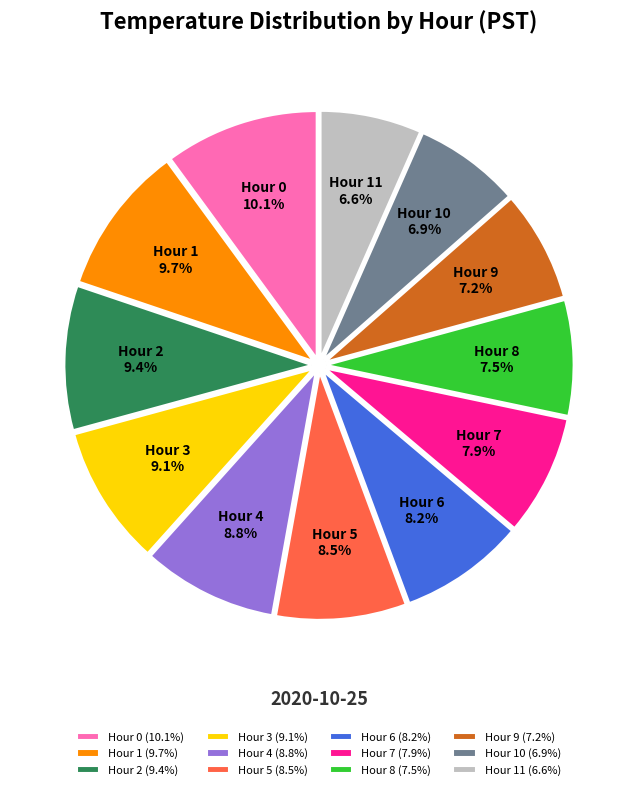

Combined, do Hour 11 and Hour 9 account for over 50%?

No